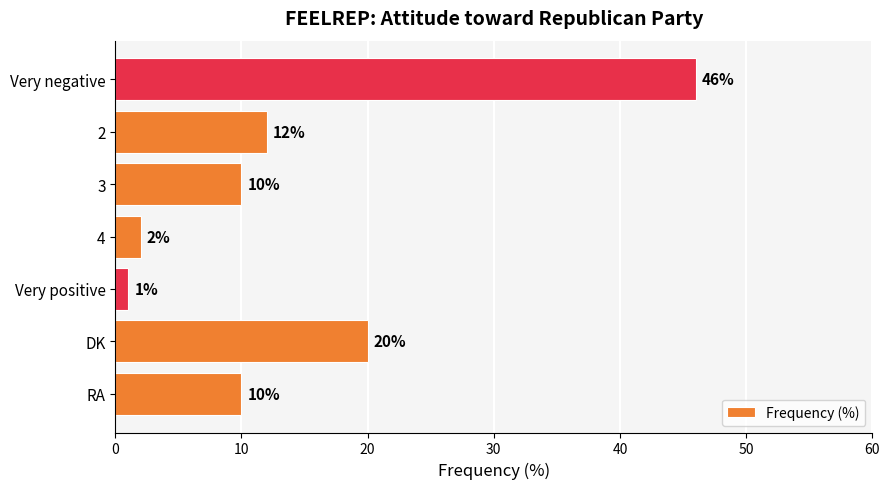

What is the sum of all values?

101